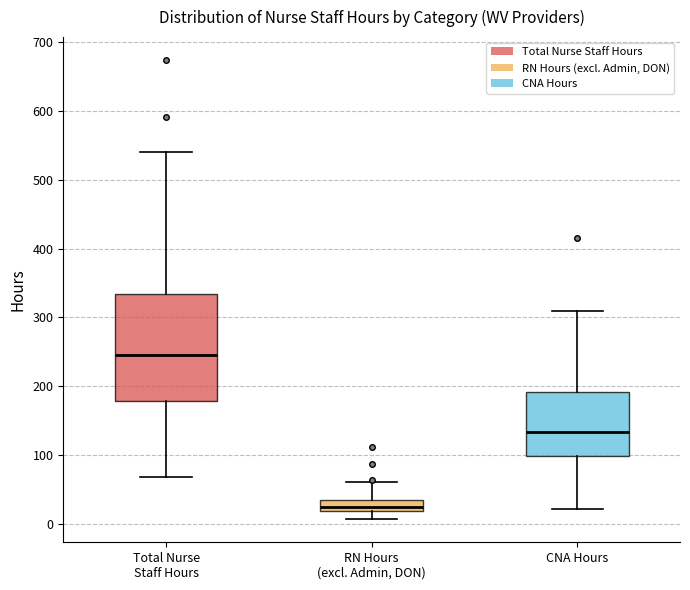

Where does the median line of the box for Total Nurse Staff Hours sit on the y-axis? The values are not printed on the chart, so give them approximately, as read against the axis.

250